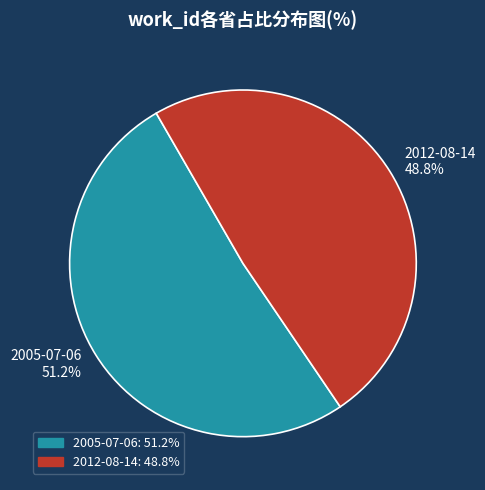

To the nearest percent, what is the average slice percentage?

50%